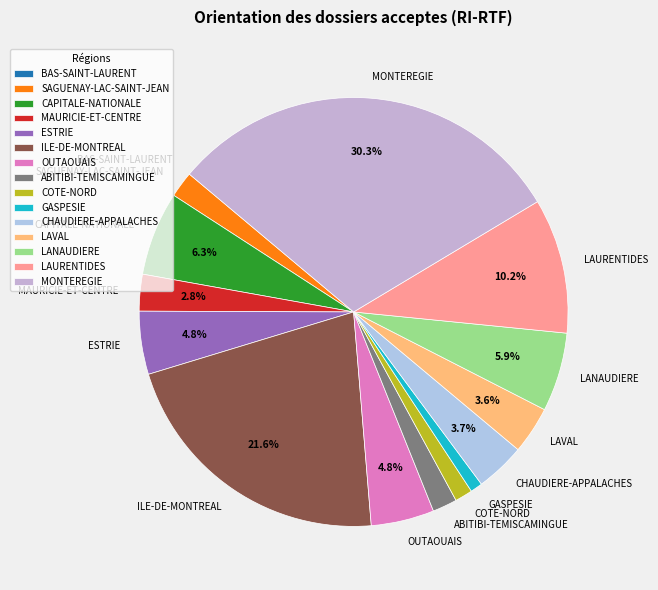

To the nearest percent, what is the difference between the largest and smallest slice percentages?

30%